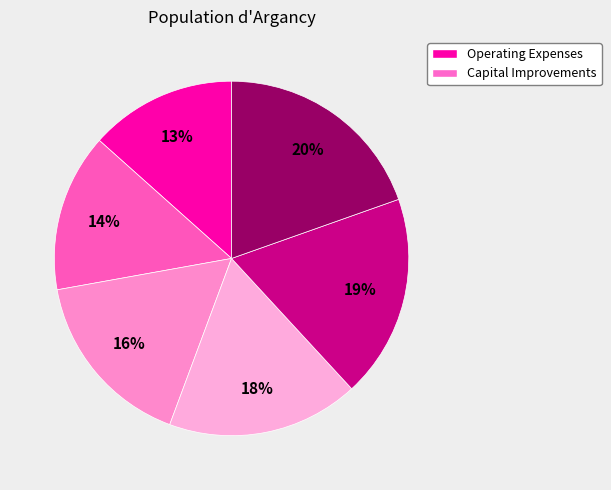

Rank the categories by value from lowest to highest.

Operating Expenses, Capital Improvements, Debt Service: Other, Judgments, Transfers Out of Surplus Fees, Transfers Out Other Than Surplus Fees